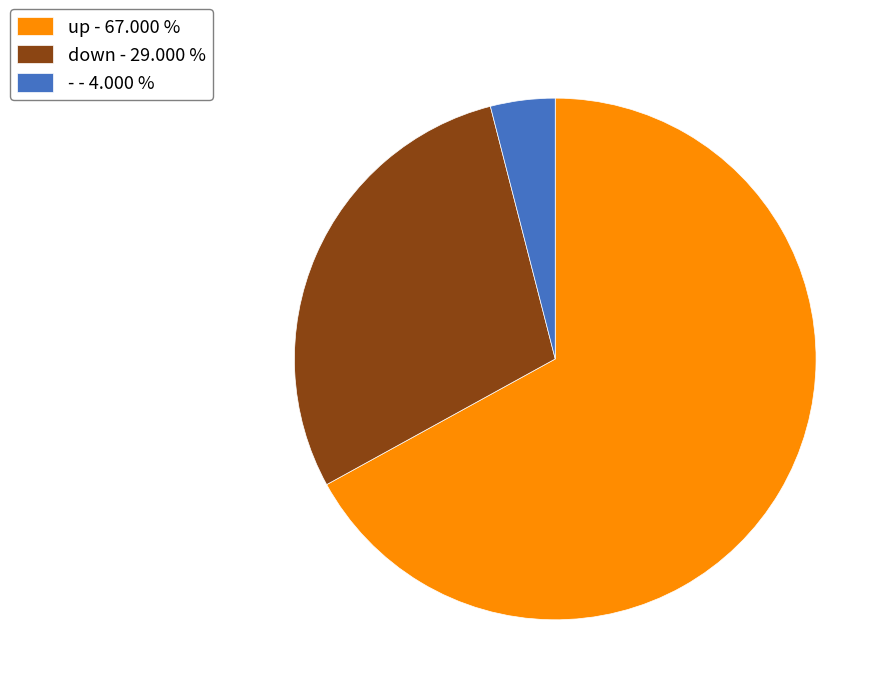

Does any single category account for the majority?

Yes